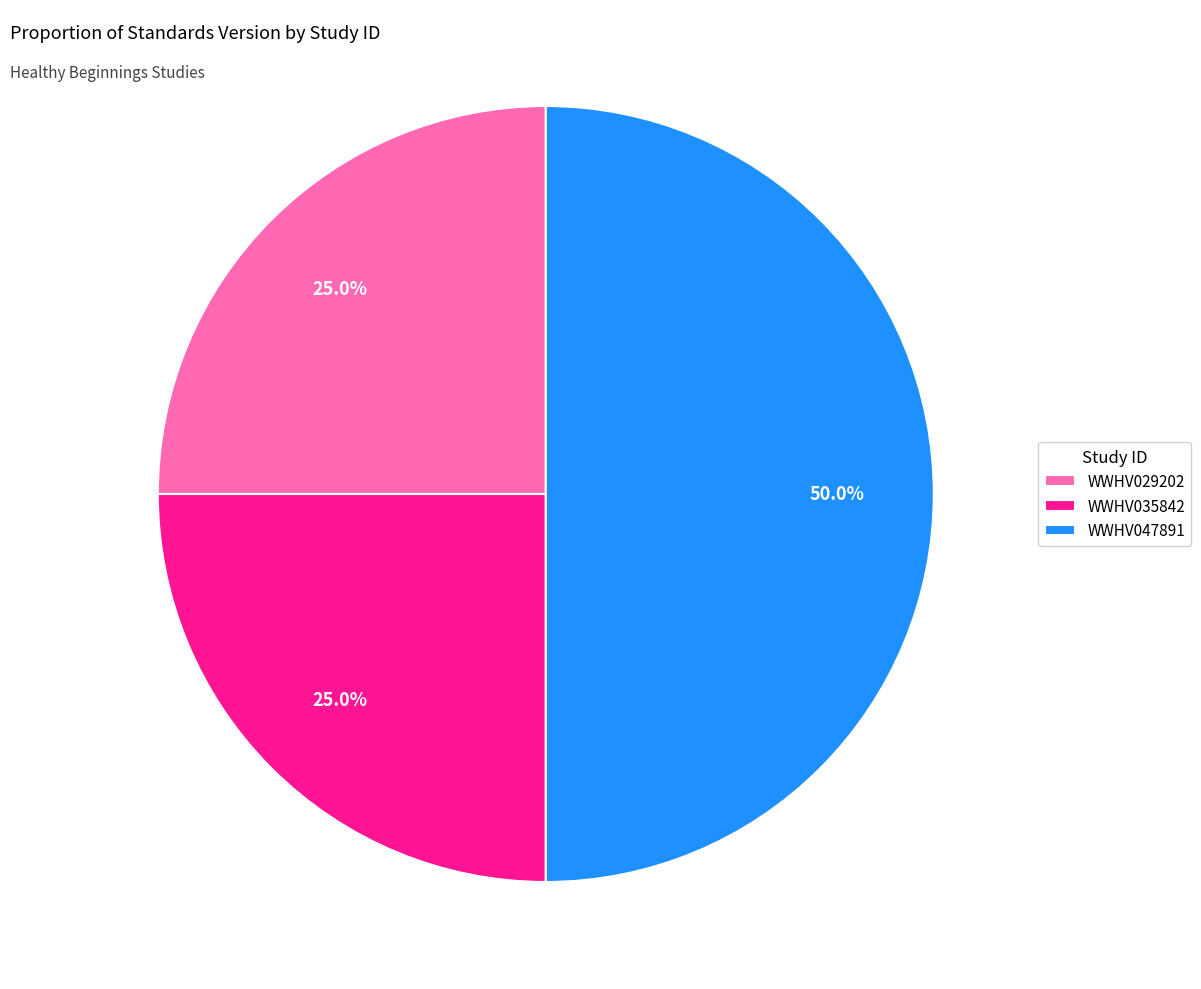

Is WWHV029202 the majority of the pie?

No